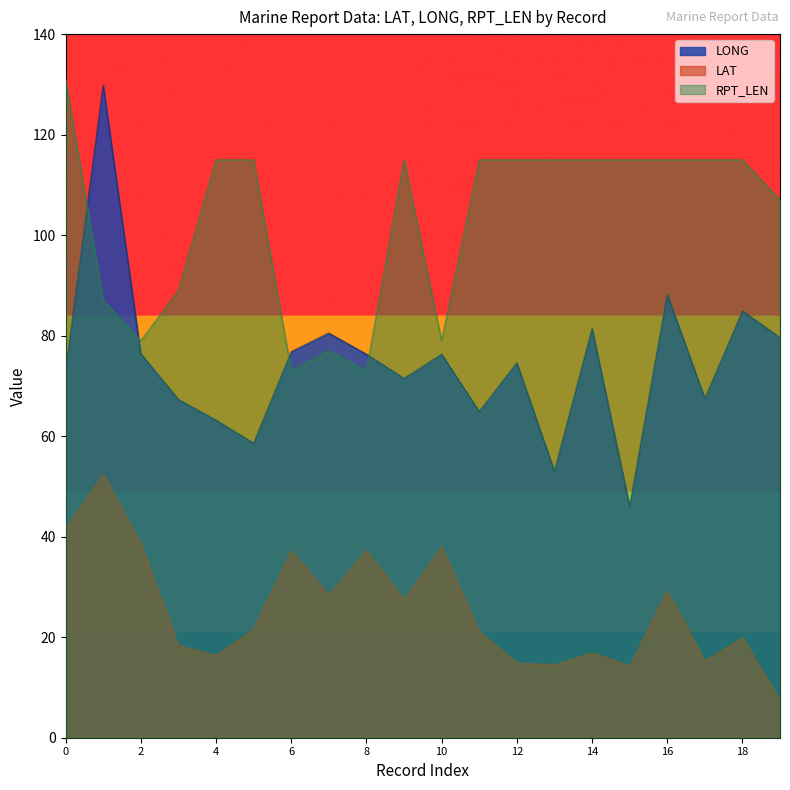

In RPT_LEN, how many points are higher than both neighbors (excluding endpoints)?

2